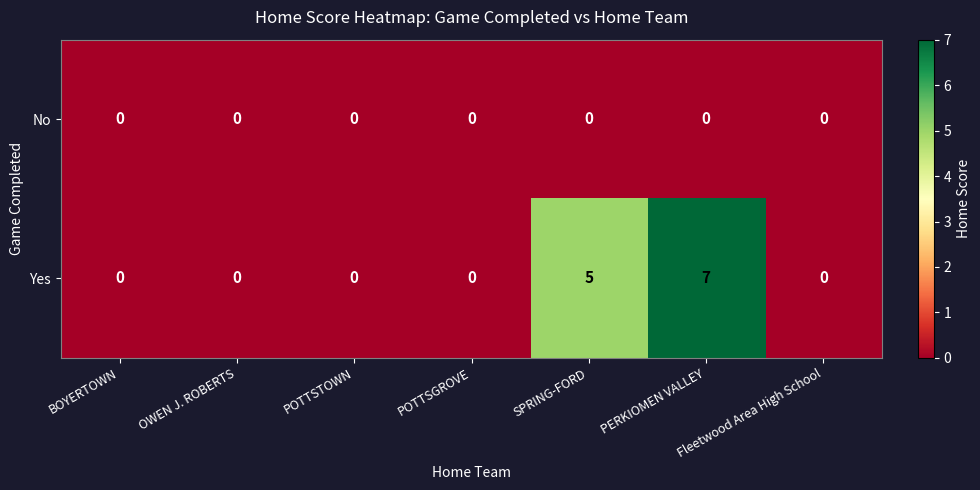

How many Yes values are between 0 and 5?

6